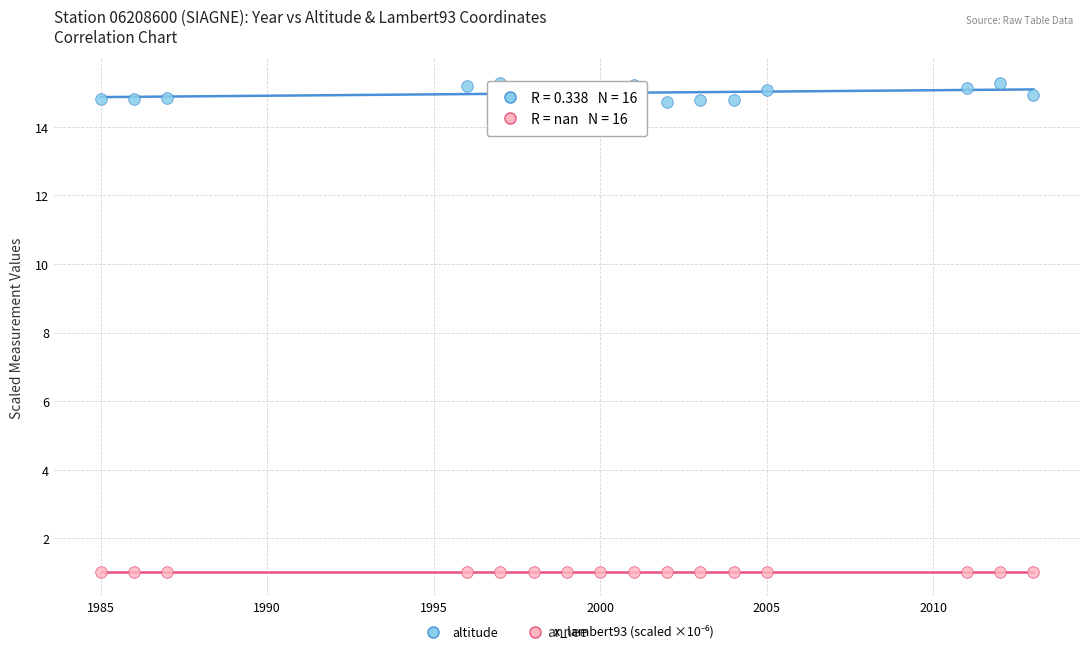

Which series contains the highest Y value?

altitude